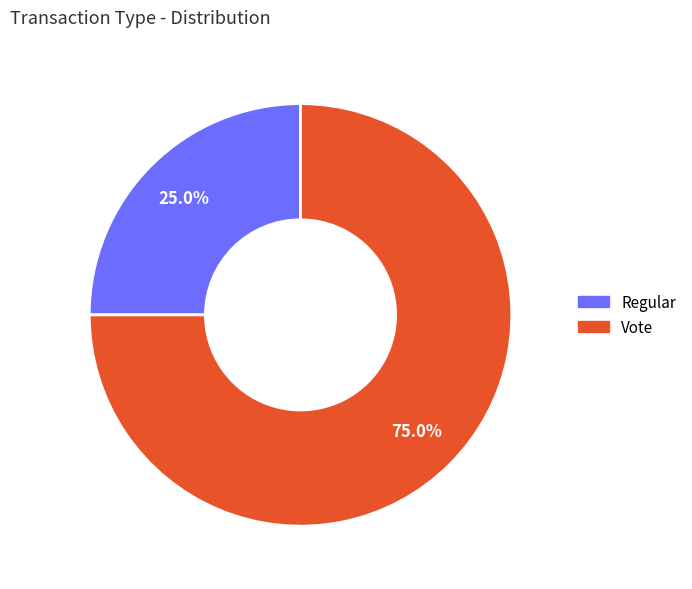

True or false: Regular accounts for 25% of the total.

True